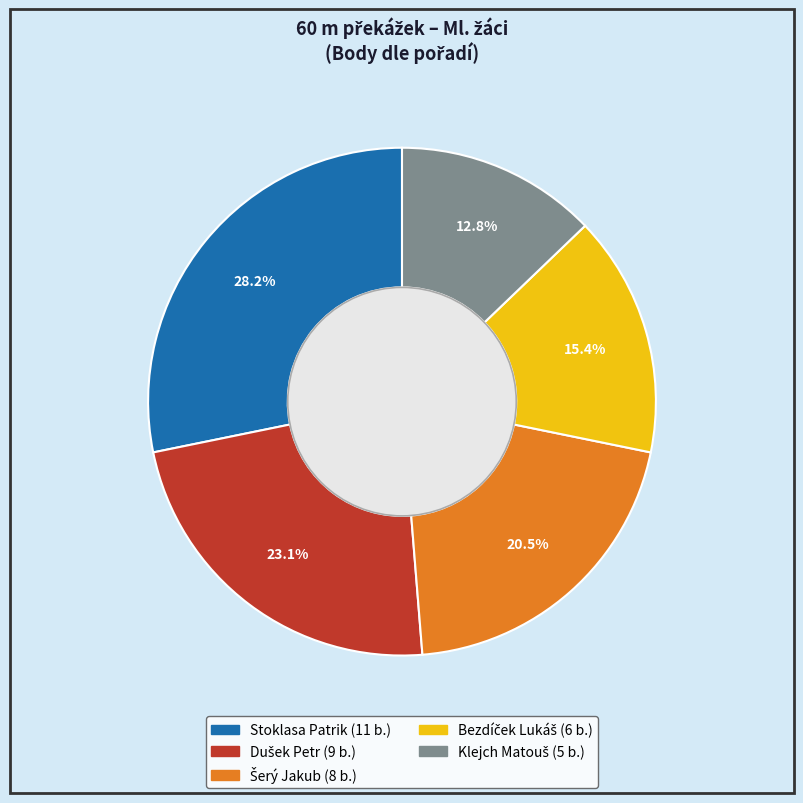

Count the number of slices in the pie.

5